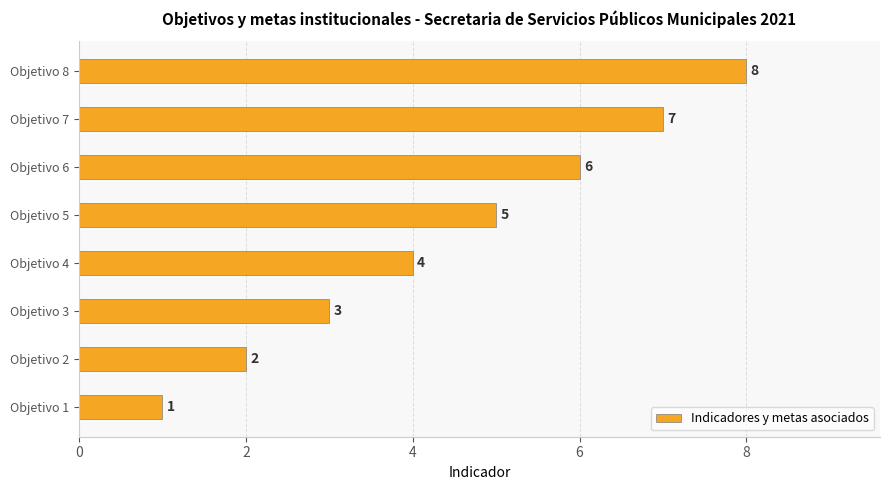

What is the difference between the maximum and minimum values?

7